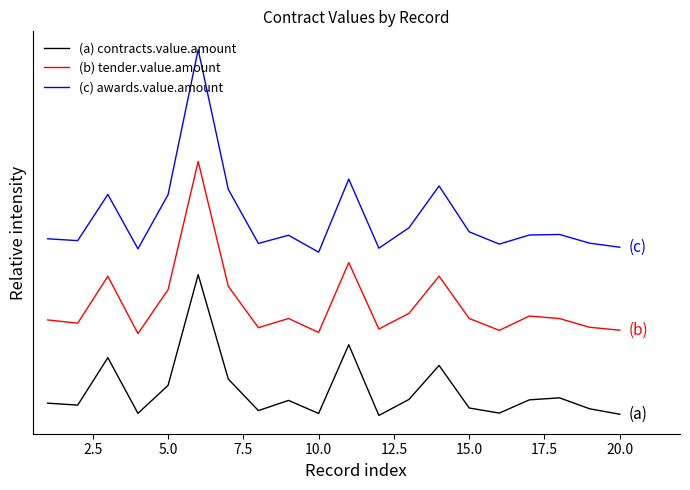

Does the chart have visible grid lines?

No